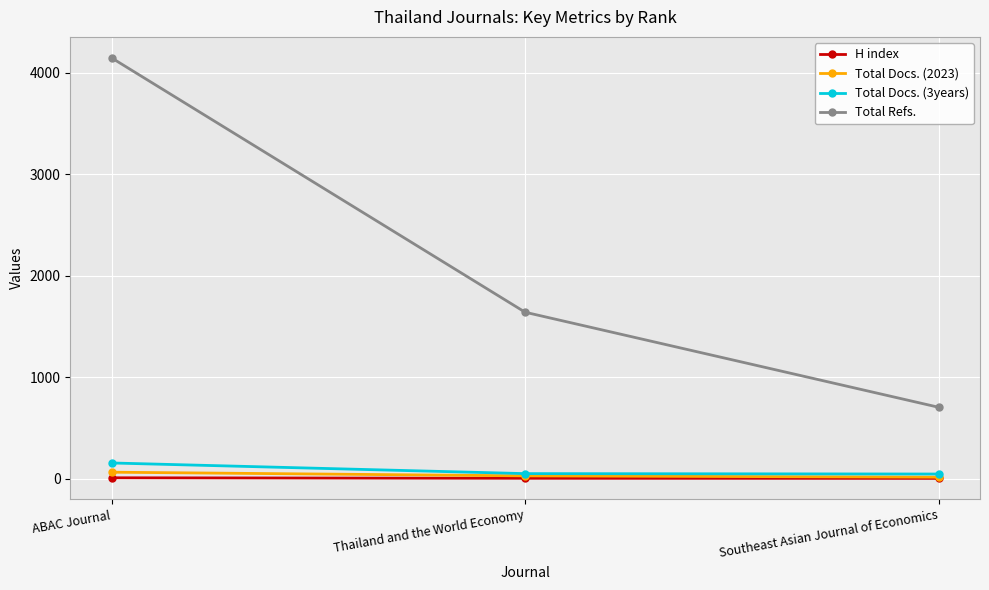

What is the label of the 3rd point from the left?

Southeast Asian Journal of Economics